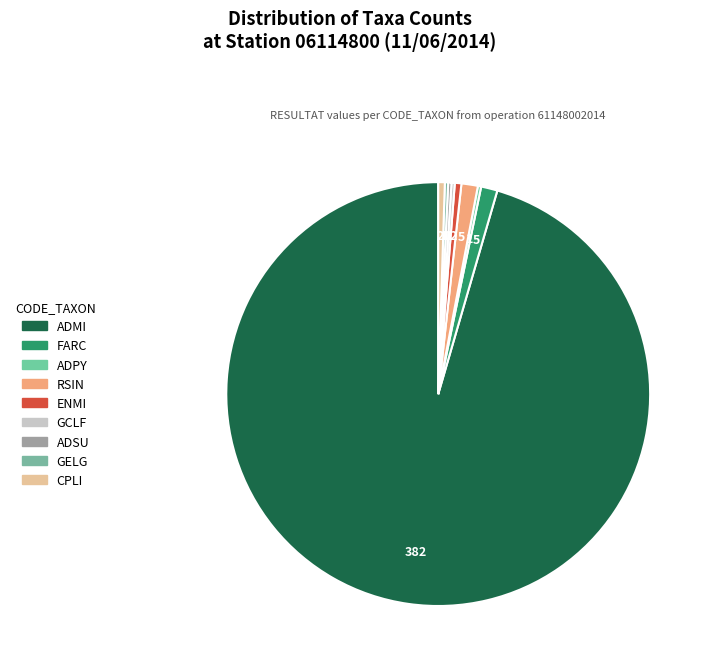

To the nearest percent, what is the average slice percentage?

11%